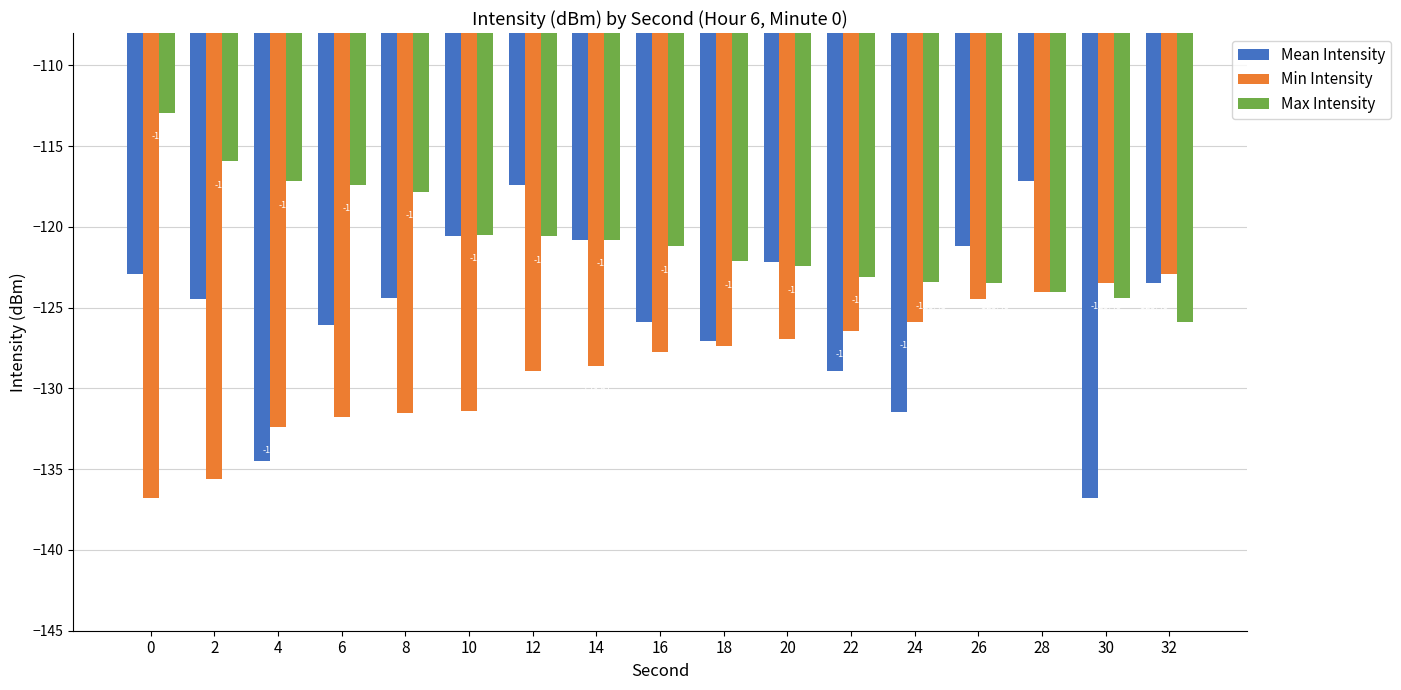

Which series changed the most between 16 and 20?

Mean Intensity